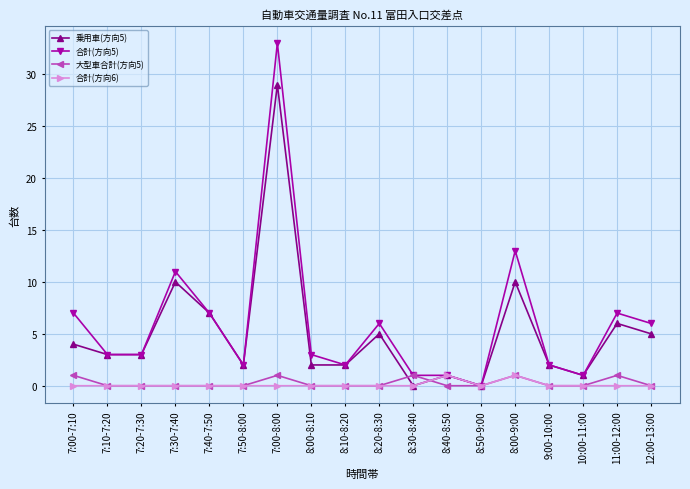

Which series has the largest range (max minus min)?

合計(方向5)